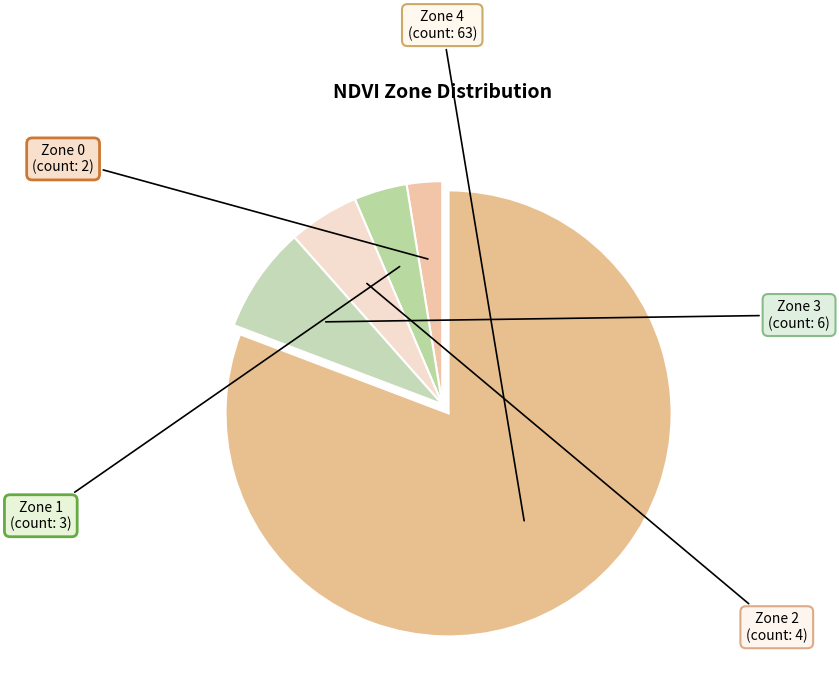

Which has a higher value, Zone 4 or Zone 1?

Zone 4